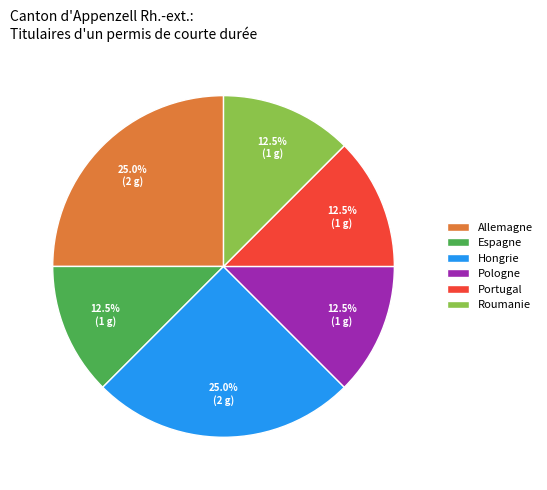

Is there any slice that represents more than half of the pie?

No